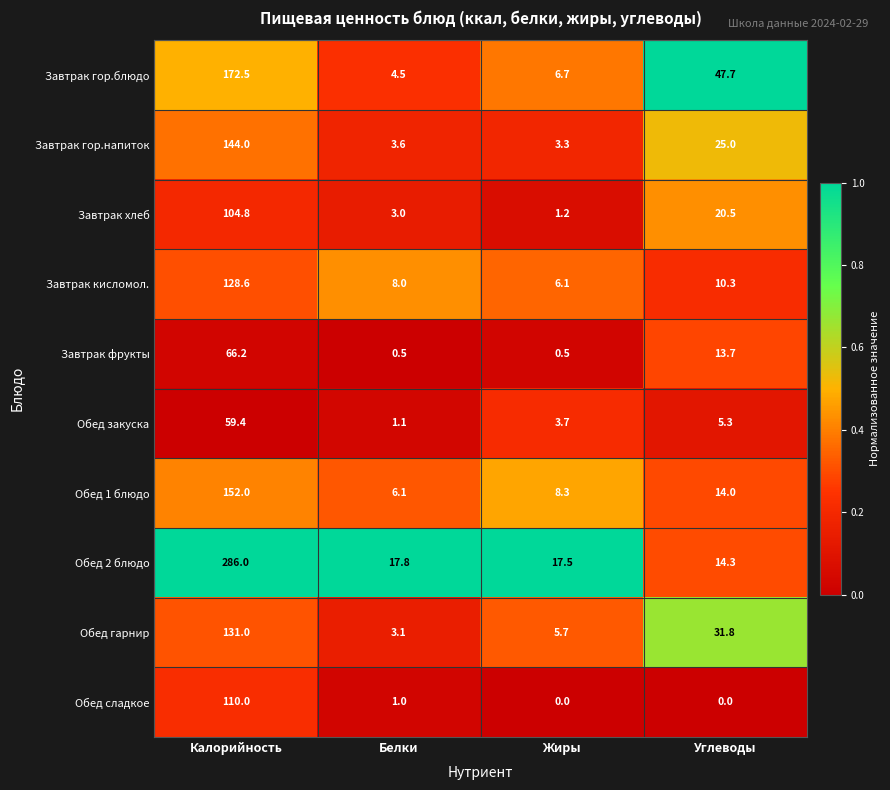

What is the difference between the second highest and minimum values in the Завтрак гор.напиток series?

21.7